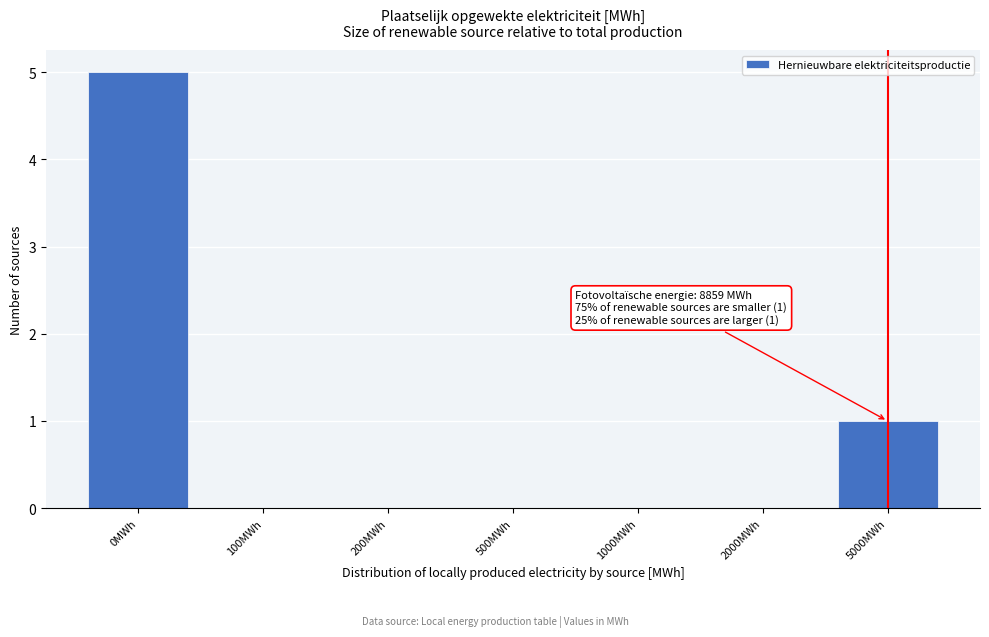

Reading right to left, extract all data points from this chart.

5000MWh=1	2000MWh=0	1000MWh=0	500MWh=0	200MWh=0	100MWh=0	0MWh=5